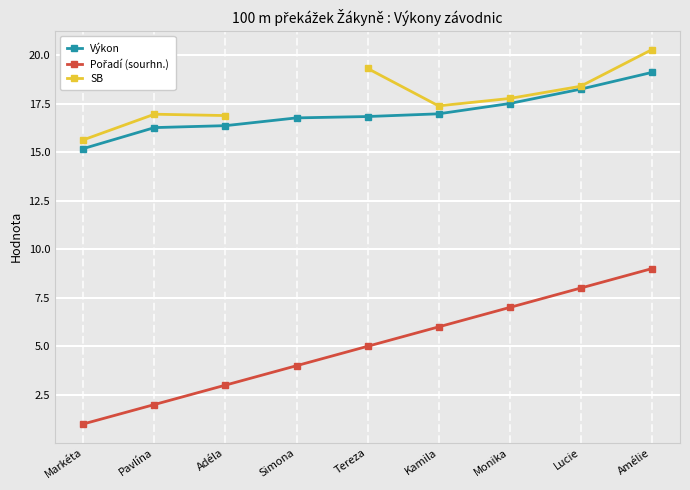

What are all the series names shown in the legend?

Výkon, Pořadí (sourhn.), SB